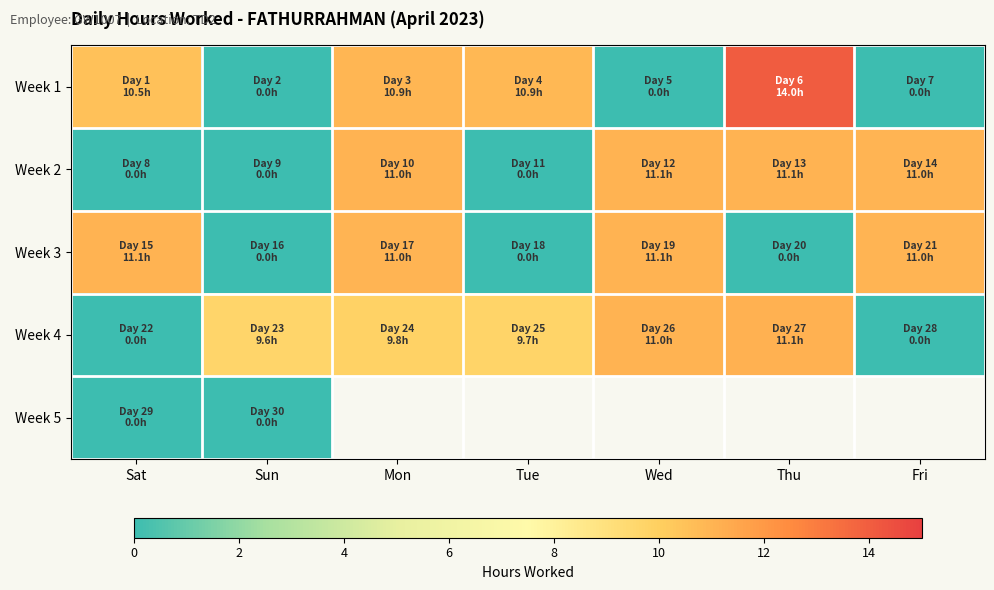

True or false: Week 2 has a value of -6.2 at Sat.

False